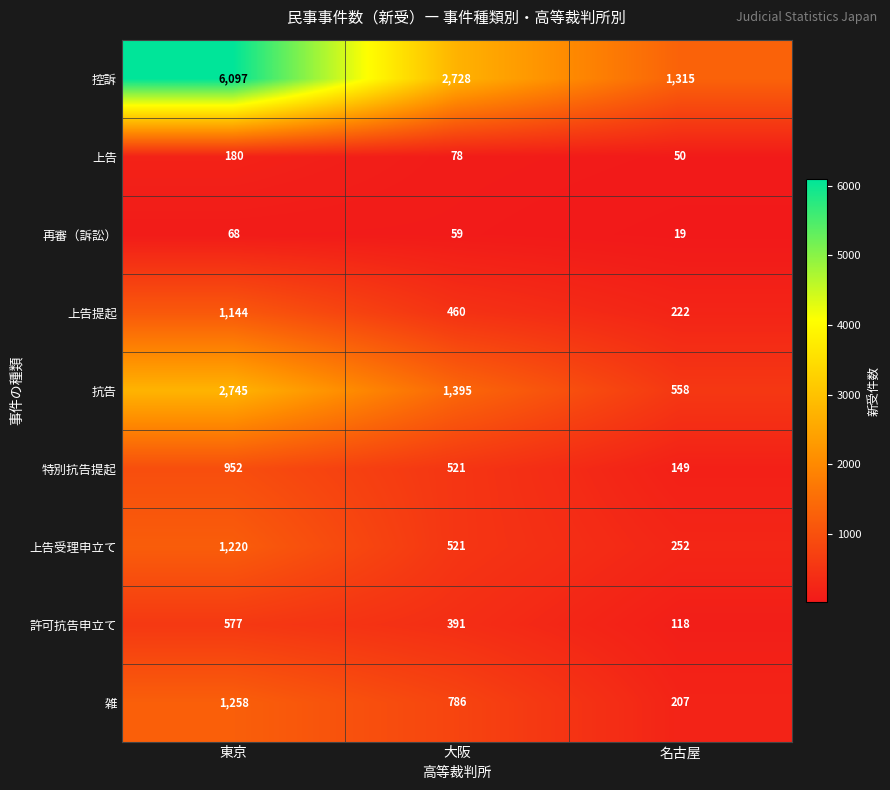

How many categories are shown in the chart?

3